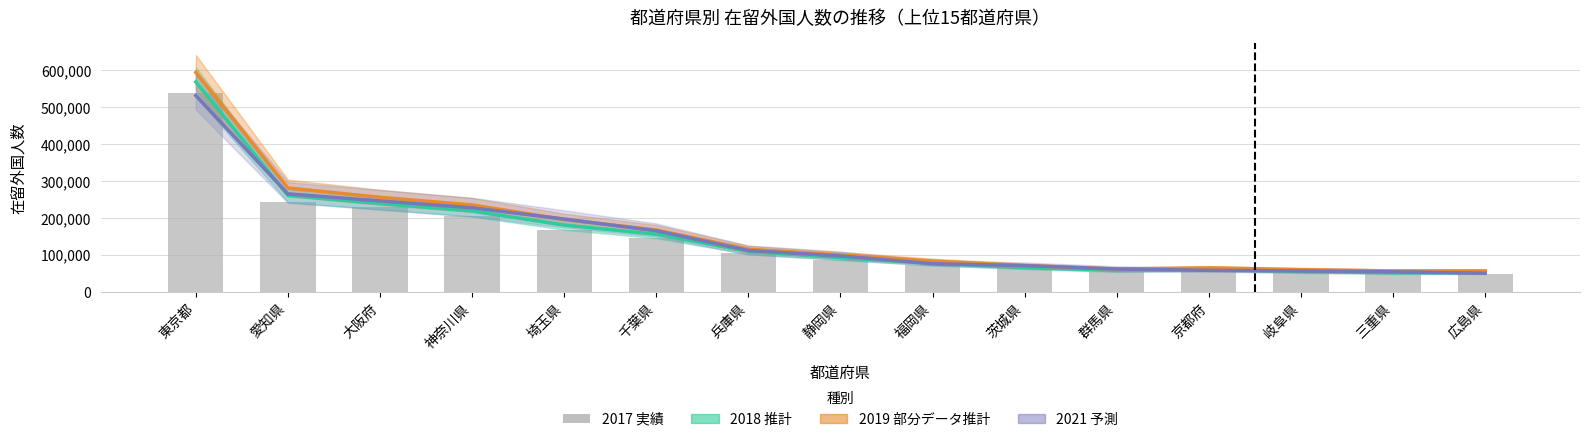

Reading left to right, extract all data points from this chart.

2018 (推計): 東京都=567789	愛知県=260952	大阪府=239113	神奈川県=218946	埼玉県=180762	千葉県=156058	兵庫県=110005	静岡県=92459	福岡県=77044	茨城県=66321	群馬県=58220	京都府=61022	岐阜県=55205	三重県=52087	広島県=52134
2019 (部分データ推計): 東京都=593458	愛知県=281153	大阪府=255894	神奈川県=235233	埼玉県=196043	千葉県=167512	兵庫県=115681	静岡県=100148	福岡県=83468	茨城県=71125	群馬県=61689	京都府=64972	岐阜県=60206	三重県=56590	広島県=56898
2021 (予測): 東京都=531131	愛知県=265199	大阪府=246157	神奈川県=227511	埼玉県=197110	千葉県=165356	兵庫県=111940	静岡県=97338	福岡県=76234	茨城県=71121	群馬県=61945	京都府=58370	岐阜県=56697	三重県=54295	広島県=50605
2017 (実績): 東京都=537502	愛知県=242978	大阪府=228474	神奈川県=204487	埼玉県=167245	千葉県=146318	兵庫県=105613	静岡県=85998	福岡県=72039	茨城県=63491	群馬県=55137	京都府=57639	岐阜県=51029	三重県=49178	広島県=49068